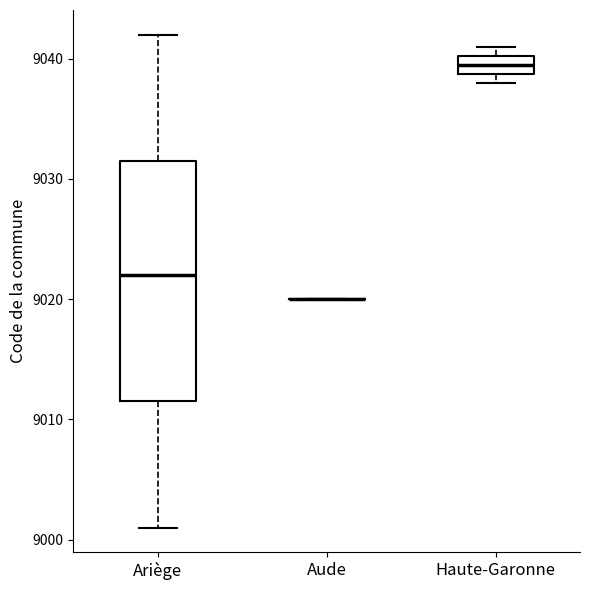

Reading left to right, transcribe this box plot: for each box, give where its median line is, the range the box spans, and where its two whiskers end, as read against the y-axis. The values are not printed on the chart, so give them approximately, as read against the axis.

Ariège: median 9022, box 9012 to 9032, whiskers 9001 to 9042
Aude: box collapsed to a line at 9020, whiskers 9020 to 9020
Haute-Garonne: median 9040 (inside the box), box 9039 to 9040, whiskers 9038 to 9041